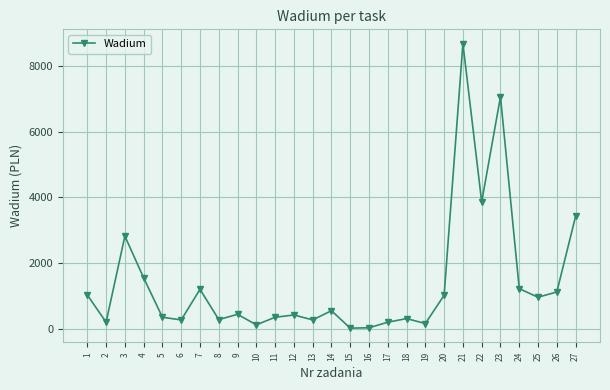

What is the difference between the second highest and minimum values?

7040